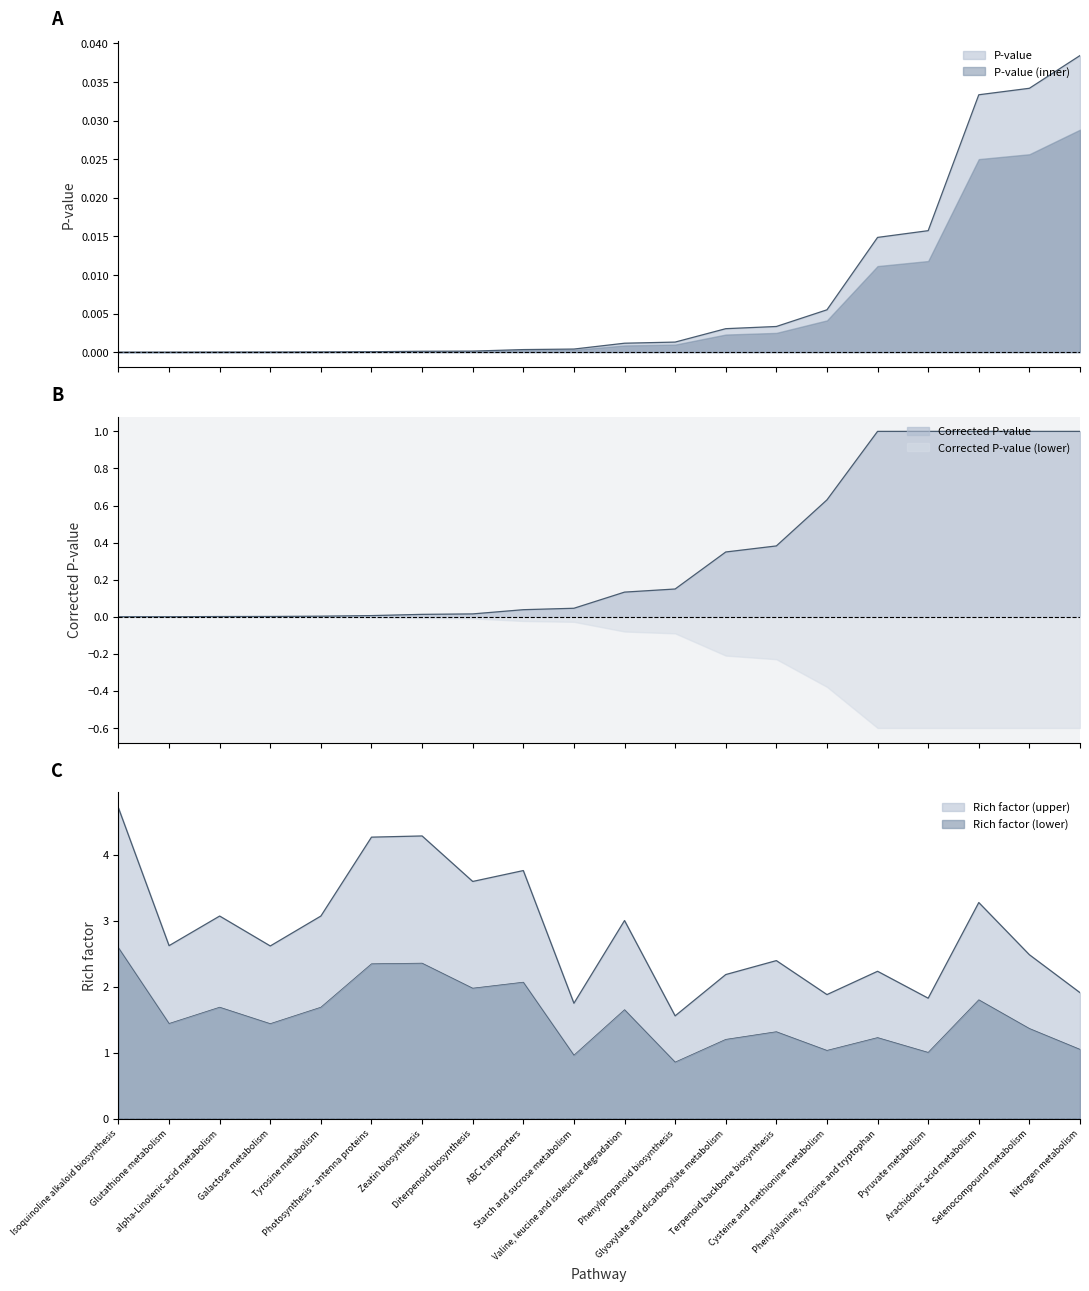

Reading left to right, list all the values displayed in this chart.

Corrected P-value: 0.0	0.0	0.0	0.0	0.0	0.0	0.0	0.0	0.0	0.0	0.1	0.1	0.3	0.4	0.6	1.0	1.0	1.0	1.0	1.0
P-value: 0.0	0.0	0.0	0.0	0.0	0.0	0.0	0.0	0.0	0.0	0.0	0.0	0.0	0.0	0.0	0.0	0.0	0.0	0.0	0.0
Rich factor: 4.7	2.6	3.1	2.6	3.1	4.3	4.3	3.6	3.8	1.7	3.0	1.6	2.2	2.4	1.9	2.2	1.8	3.3	2.5	1.9